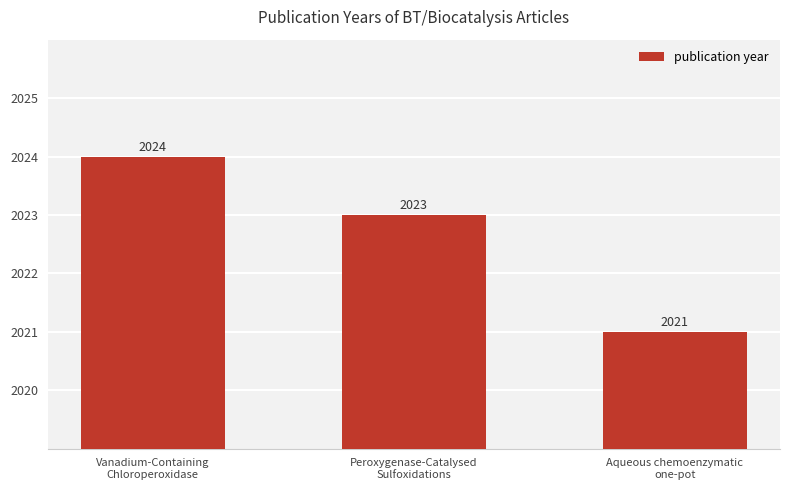

How many values are below 2023?

1